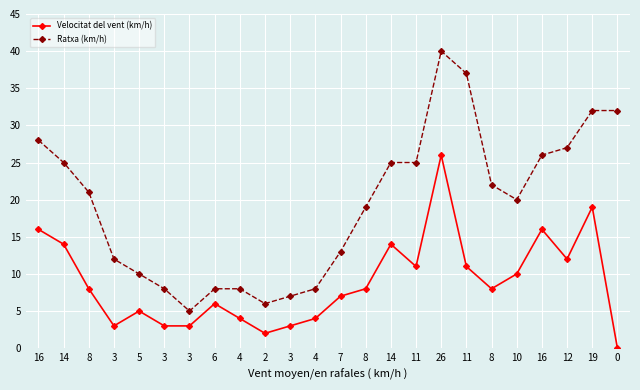

In Velocitat del vent (km/h), how many points are lower than both neighbors (excluding endpoints)?

5